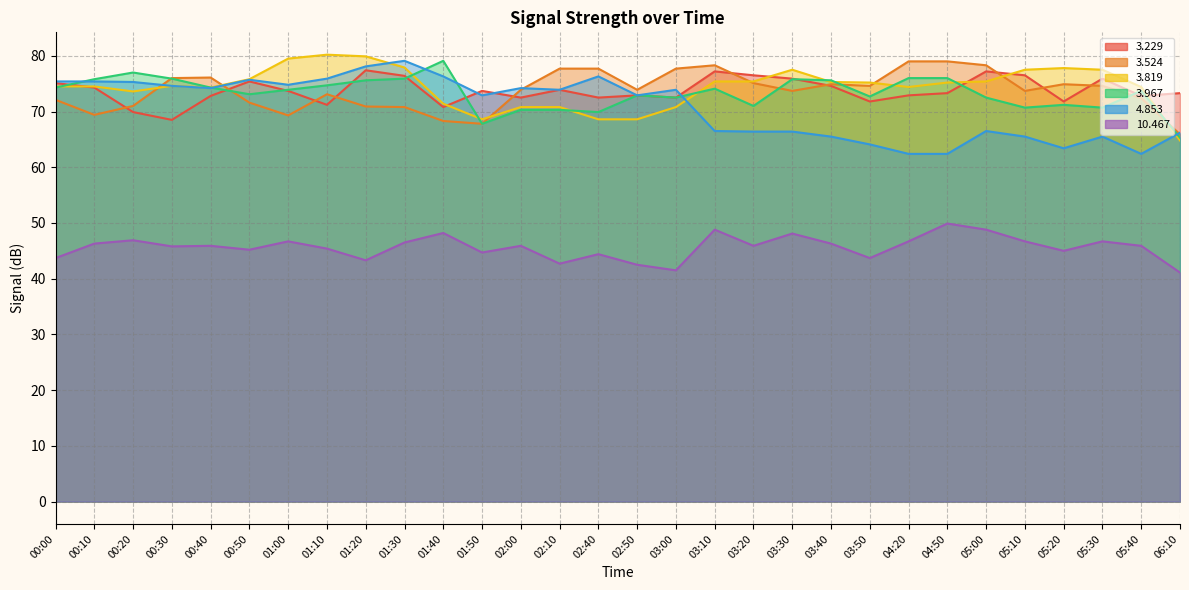

Reading left to right, extract all data points from this chart.

  3.229: 00:00=75.1	00:10=74.3	00:20=69.9	00:30=68.5	00:40=72.8	00:50=75.4	01:00=73.7	01:10=71.2	01:20=77.4	01:30=76.4	01:40=70.8	01:50=73.7	02:00=72.5	02:10=73.9	02:40=72.5	02:50=72.9	03:00=72.5	03:10=77.2	03:20=76.5	03:30=75.9	03:40=74.6	03:50=71.8	04:20=72.9	04:50=73.3	05:00=77.2	05:10=76.5	05:20=71.8	05:30=75.9	05:40=72.8	06:10=73.3
  3.524: 00:00=72.1	00:10=69.4	00:20=71.0	00:30=76.0	00:40=76.1	00:50=71.6	01:00=69.3	01:10=73.1	01:20=70.9	01:30=70.8	01:40=68.3	01:50=67.8	02:00=73.9	02:10=77.7	02:40=77.7	02:50=73.9	03:00=77.7	03:10=78.3	03:20=75.1	03:30=73.7	03:40=74.9	03:50=74.6	04:20=79.0	04:50=79.0	05:00=78.3	05:10=73.7	05:20=74.9	05:30=74.6	05:40=72.4	06:10=65.9
  3.819: 00:00=74.5	00:10=74.5	00:20=73.6	00:30=74.6	00:40=74.3	00:50=75.8	01:00=79.5	01:10=80.2	01:20=79.9	01:30=77.9	01:40=71.4	01:50=68.6	02:00=70.8	02:10=70.8	02:40=68.6	02:50=68.6	03:00=70.8	03:10=75.4	03:20=75.4	03:30=77.5	03:40=75.3	03:50=75.2	04:20=74.4	04:50=75.2	05:00=75.4	05:10=77.5	05:20=77.8	05:30=77.5	05:40=74.4	06:10=64.8
  3.967: 00:00=74.3	00:10=75.8	00:20=77.0	00:30=75.9	00:40=74.3	00:50=73.1	01:00=73.9	01:10=74.7	01:20=75.6	01:30=75.9	01:40=79.1	01:50=67.8	02:00=70.3	02:10=70.3	02:40=69.9	02:50=72.9	03:00=72.5	03:10=74.1	03:20=71.0	03:30=75.8	03:40=75.6	03:50=72.7	04:20=76.0	04:50=76.0	05:00=72.5	05:10=70.7	05:20=71.2	05:30=70.7	05:40=73.7	06:10=65.3
  4.853: 00:00=75.4	00:10=75.4	00:20=75.3	00:30=74.6	00:40=74.2	00:50=75.7	01:00=74.8	01:10=75.9	01:20=78.1	01:30=79.1	01:40=76.3	01:50=72.9	02:00=74.2	02:10=73.9	02:40=76.3	02:50=72.9	03:00=73.9	03:10=66.5	03:20=66.4	03:30=66.4	03:40=65.5	03:50=64.1	04:20=62.4	04:50=62.4	05:00=66.5	05:10=65.5	05:20=63.4	05:30=65.5	05:40=62.4	06:10=66.2
 10.467: 00:00=43.7	00:10=46.3	00:20=46.9	00:30=45.8	00:40=45.9	00:50=45.2	01:00=46.7	01:10=45.4	01:20=43.3	01:30=46.5	01:40=48.2	01:50=44.7	02:00=45.9	02:10=42.7	02:40=44.4	02:50=42.5	03:00=41.5	03:10=48.8	03:20=45.9	03:30=48.1	03:40=46.3	03:50=43.7	04:20=46.7	04:50=49.9	05:00=48.8	05:10=46.7	05:20=45.0	05:30=46.7	05:40=45.9	06:10=41.1